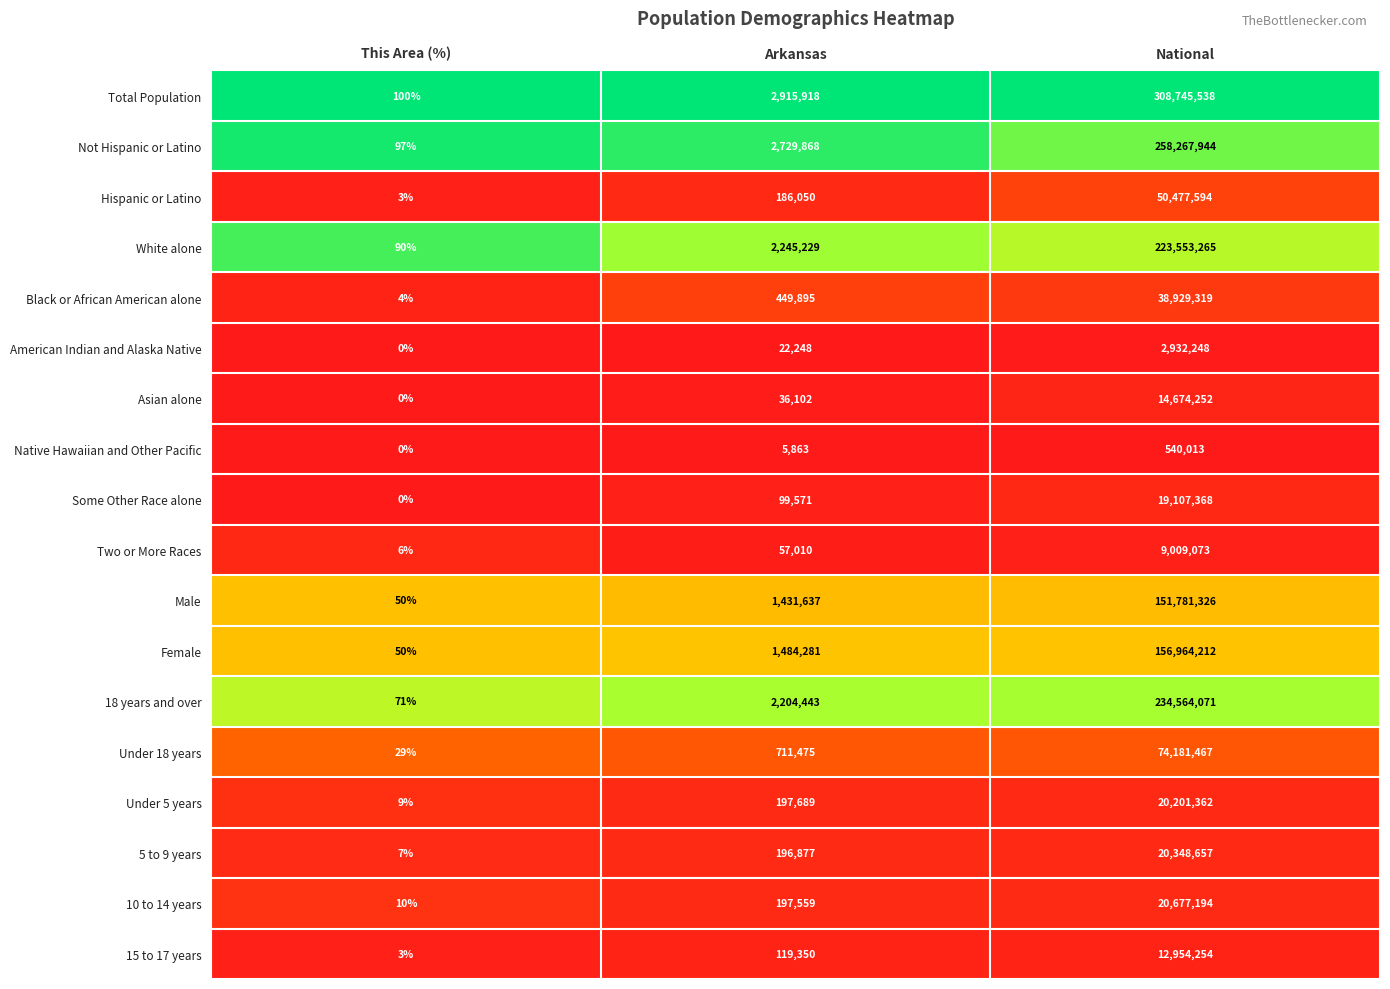

What is the sum of the Asian alone values at Arkansas and National?

14710354